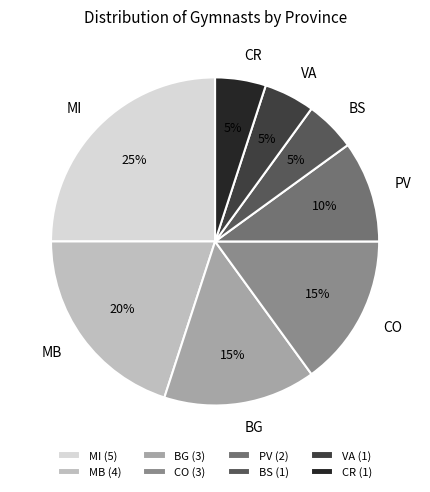

Is the sum of CO and VA greater than half?

No